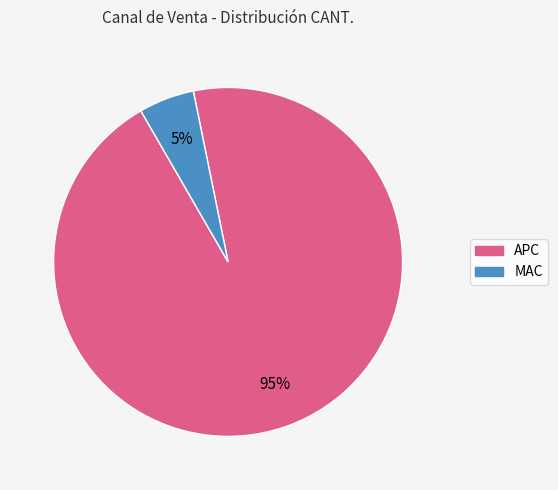

To the nearest percent, what is the average slice percentage?

50%